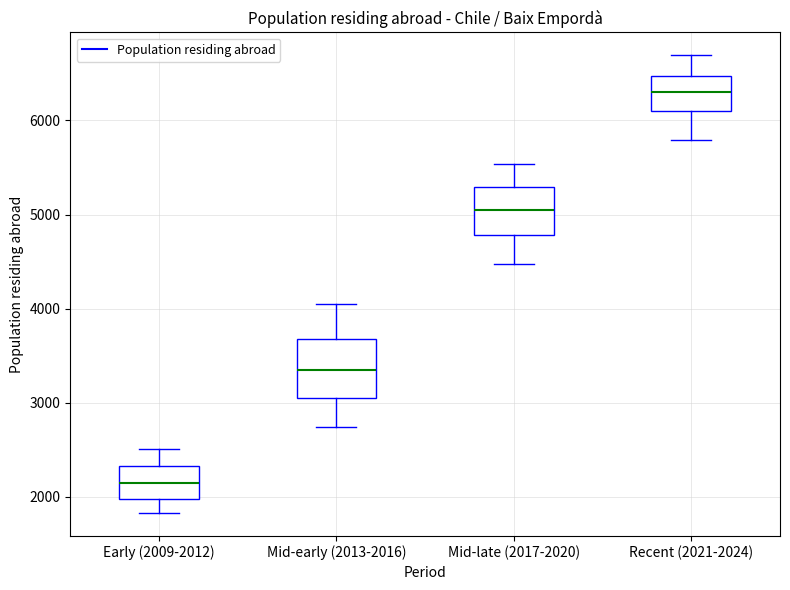

Reading left to right, transcribe this box plot: for each box, give where its median line is, the range the box spans, and where its two whiskers end, as read against the y-axis. The values are not printed on the chart, so give them approximately, as read against the axis.

Early (2009-2012): median 2100, box 2000 to 2300, whiskers 1800 to 2500
Mid-early (2013-2016): median 3300, box 3000 to 3700, whiskers 2700 to 4000
Mid-late (2017-2020): median 5000, box 4800 to 5300, whiskers 4500 to 5500
Recent (2021-2024): median 6300, box 6100 to 6500, whiskers 5800 to 6700